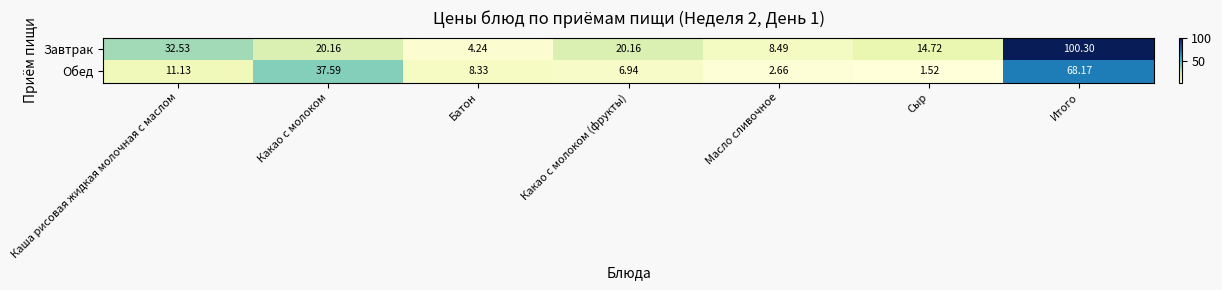

At Каша рисовая жидкая молочная с маслом, list the series in order from largest to smallest.

Завтрак, Обед